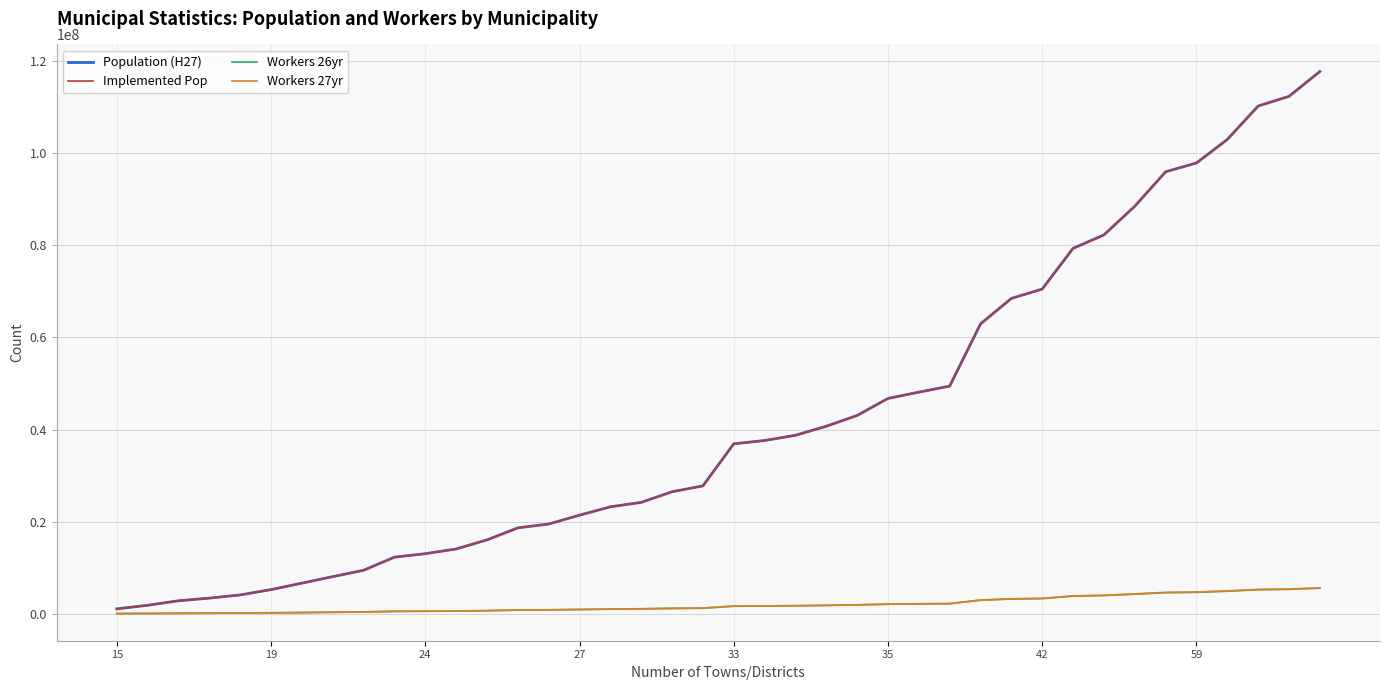

Which series has the widest spread of values?

Population (H27)